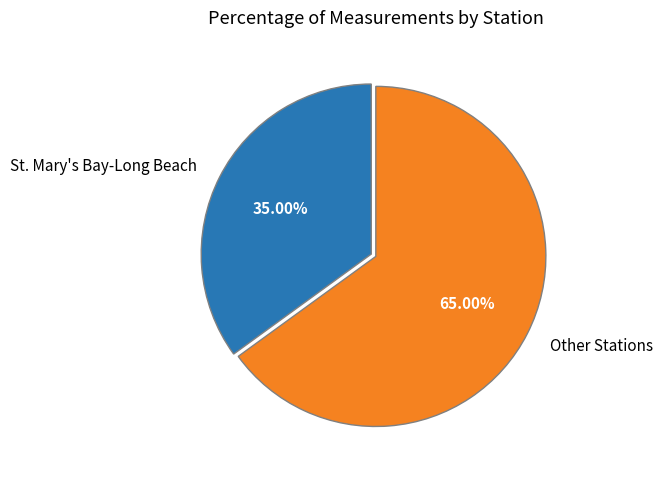

Which slice is the largest?

Other Stations